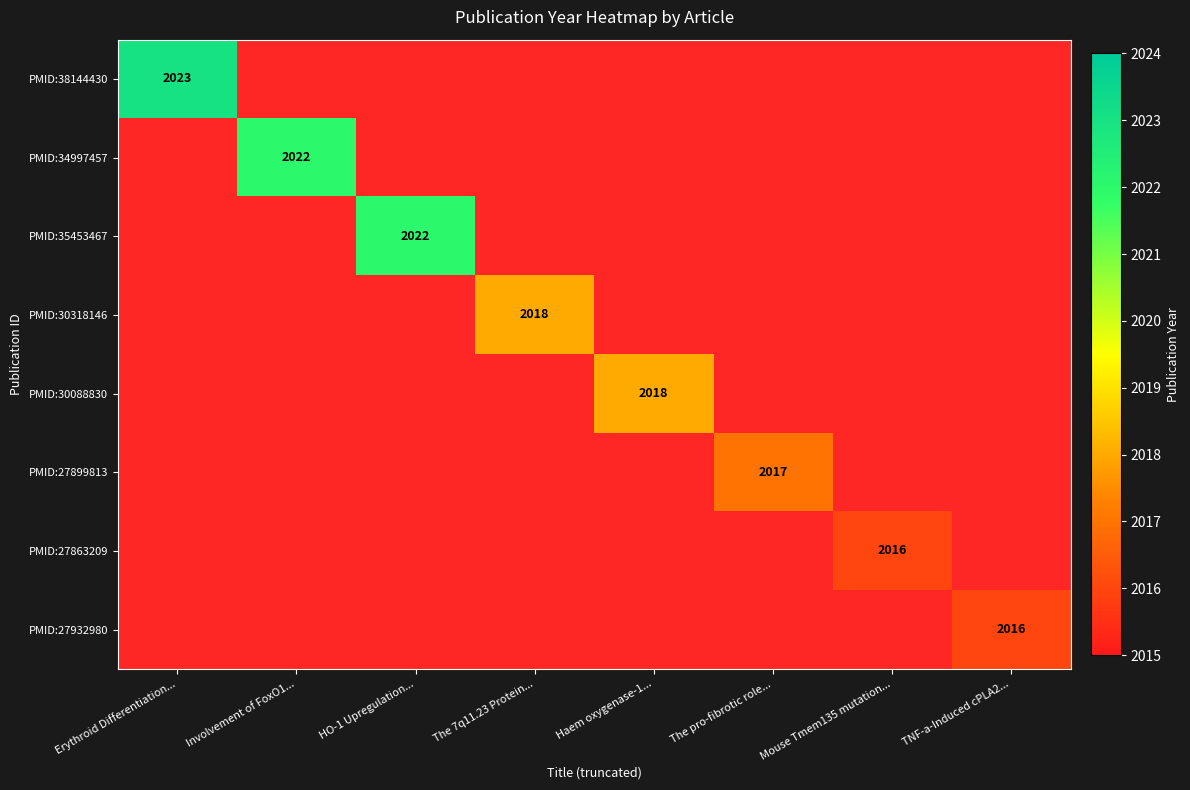

What is the minimum value shown in the chart?

2016.0